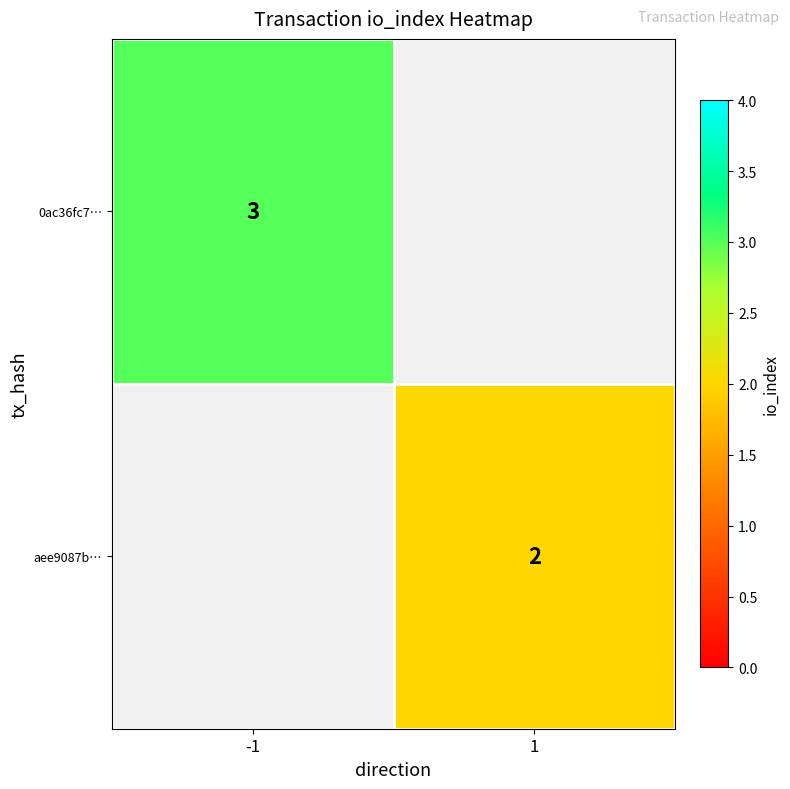

The value of 0ac36fc7… at -1 is 3. True or false?

True